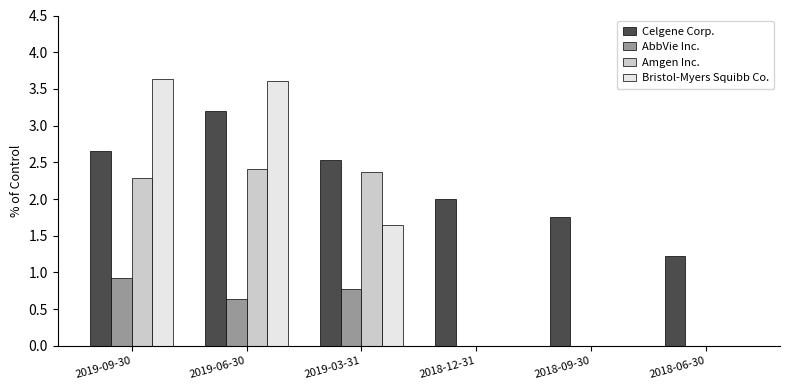

At which label does Celgene Corp. first exceed 2?

2019-09-30